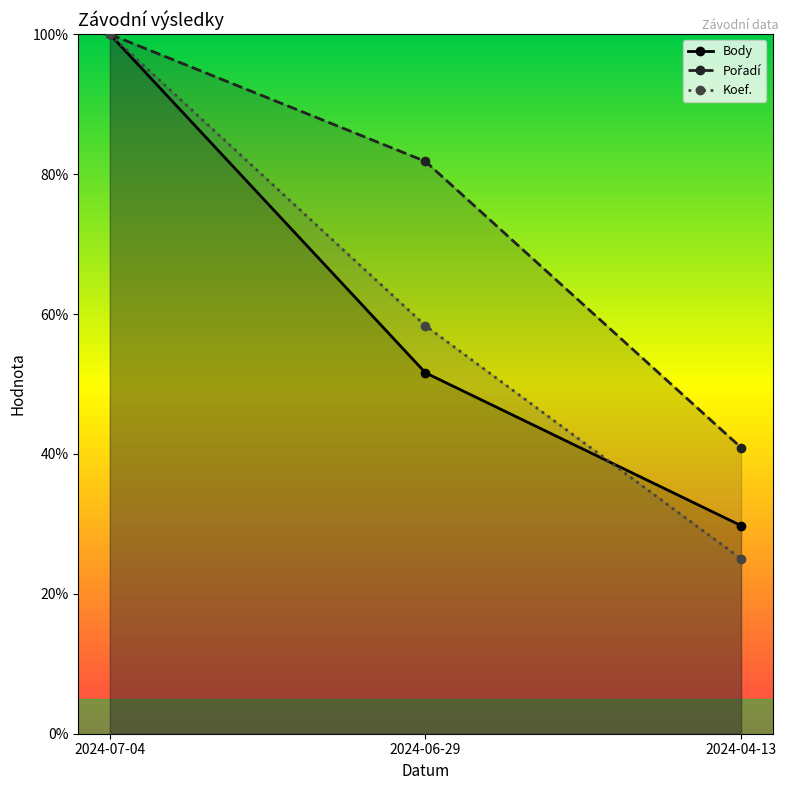

Is the value of Body at 2024-07-04 greater than the value of Koef. at 2024-04-13?

Yes